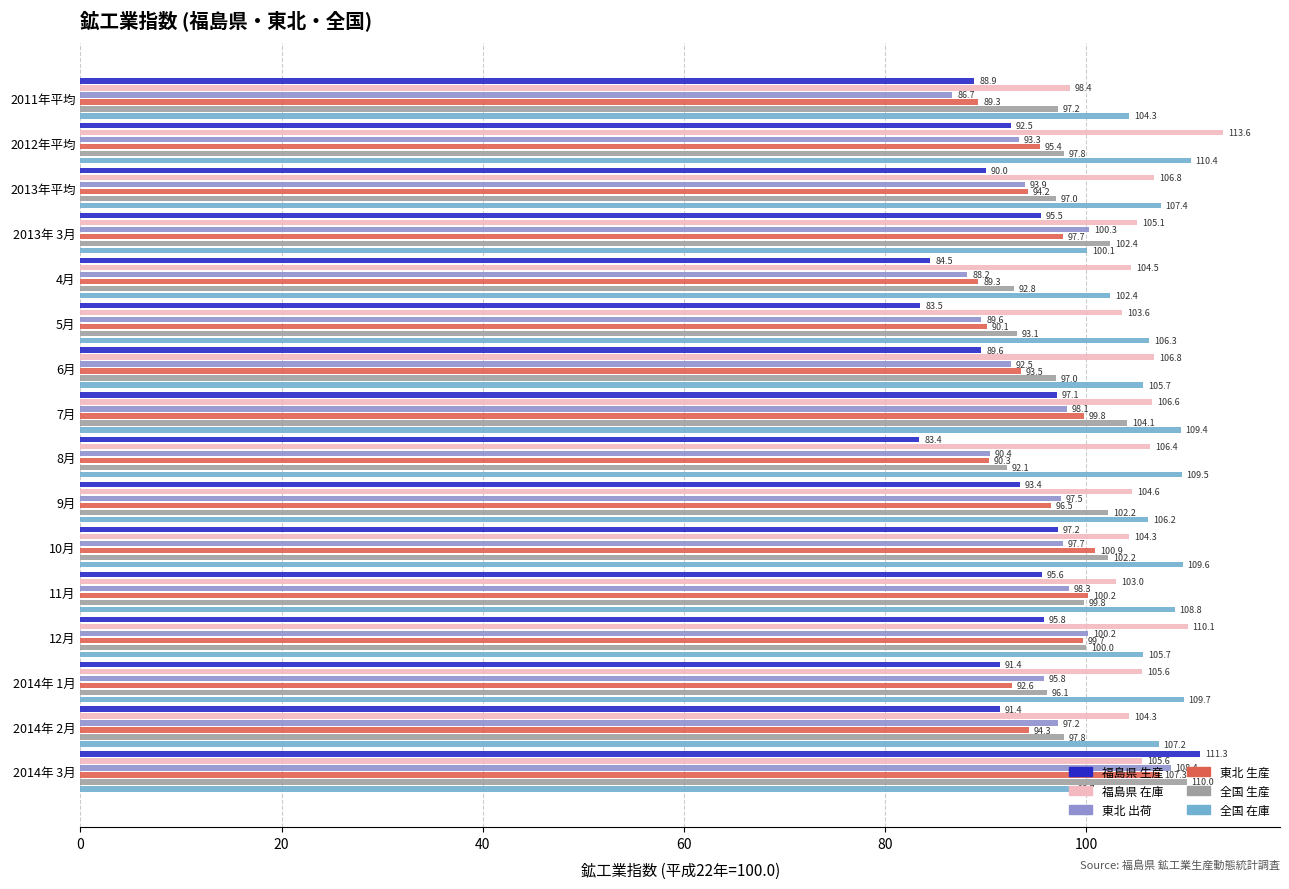

What is the minimum value for 福島県 在庫?

98.4